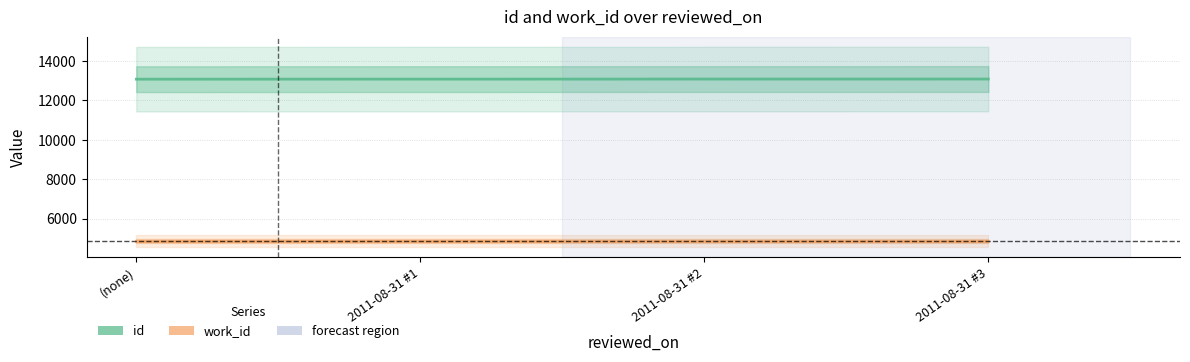

The work_id series shows 7310 at 2011-08-31 #3. True or false?

False